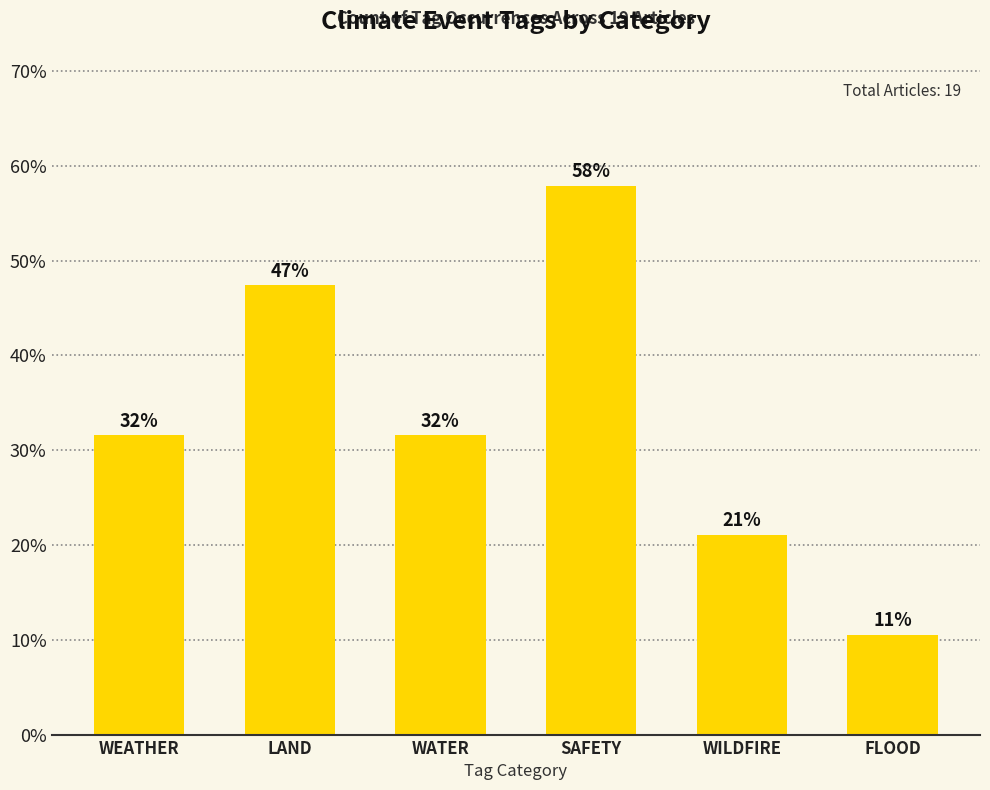

Does the chart contain any negative values?

No